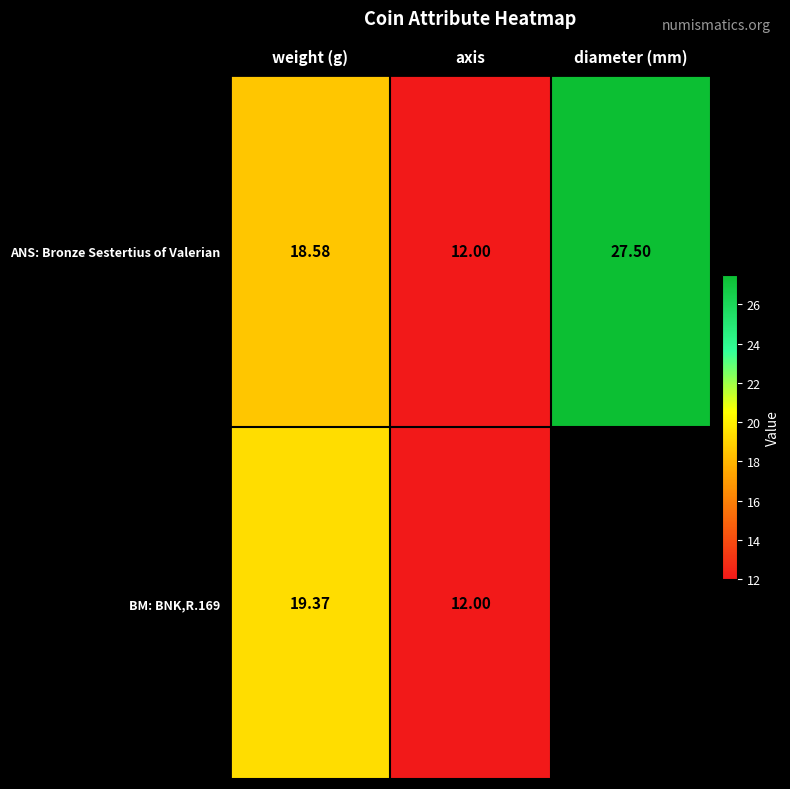

Is the value of ANS: Bronze Sestertius of Valerian at diameter (mm) greater than the value of BM: BNK,R.169 at weight (g)?

Yes